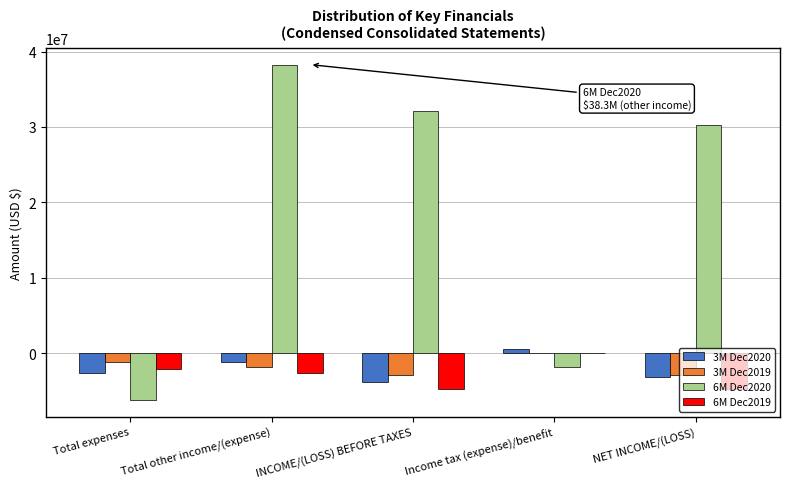

Between Total expenses and INCOME/(LOSS) BEFORE TAXES, which series saw the biggest shift?

6M Dec2020